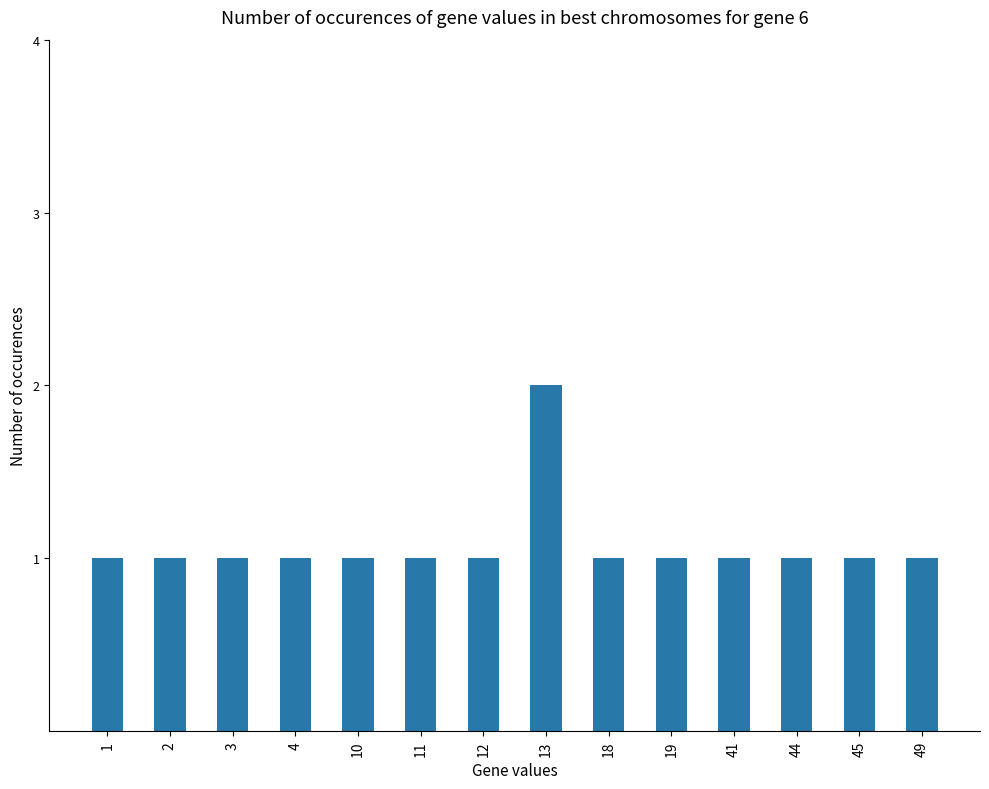

Which label corresponds to the largest value in the chart?

13